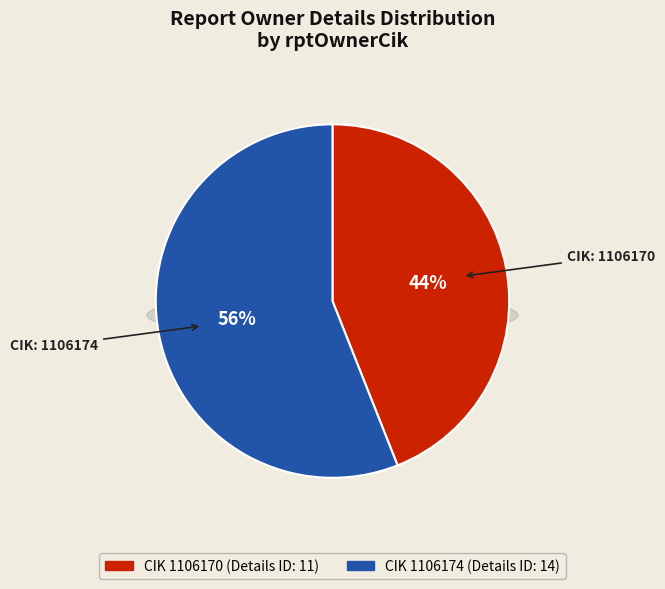

Which has a higher value, 1106174 or 1106170?

1106174